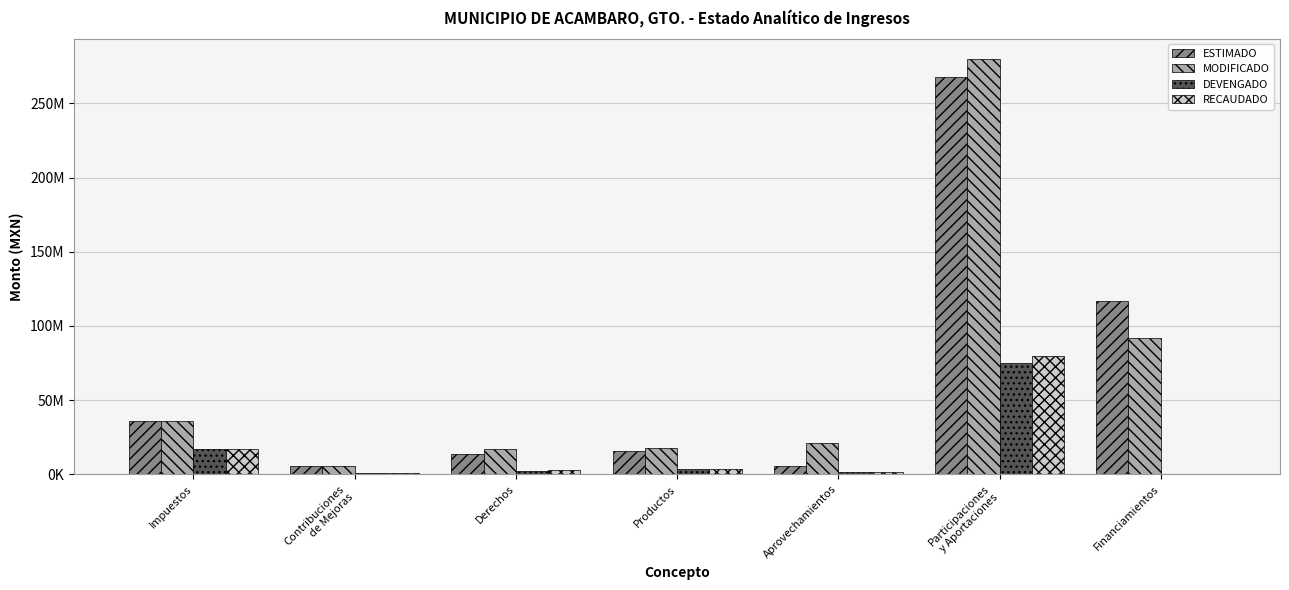

What position from the right is Productos?

4